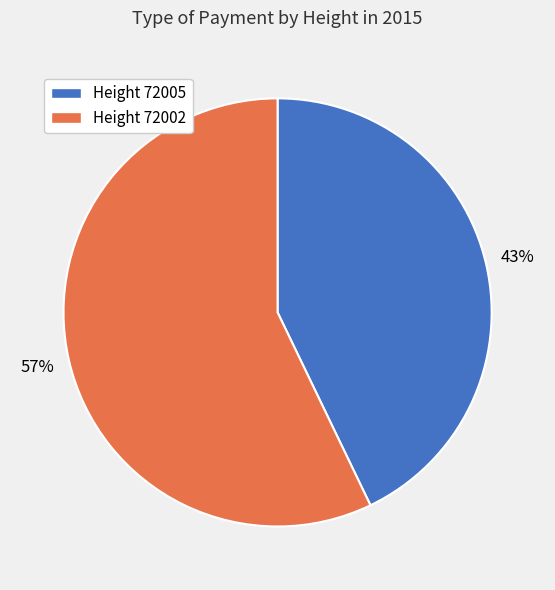

Is there a majority slice in this chart?

Yes